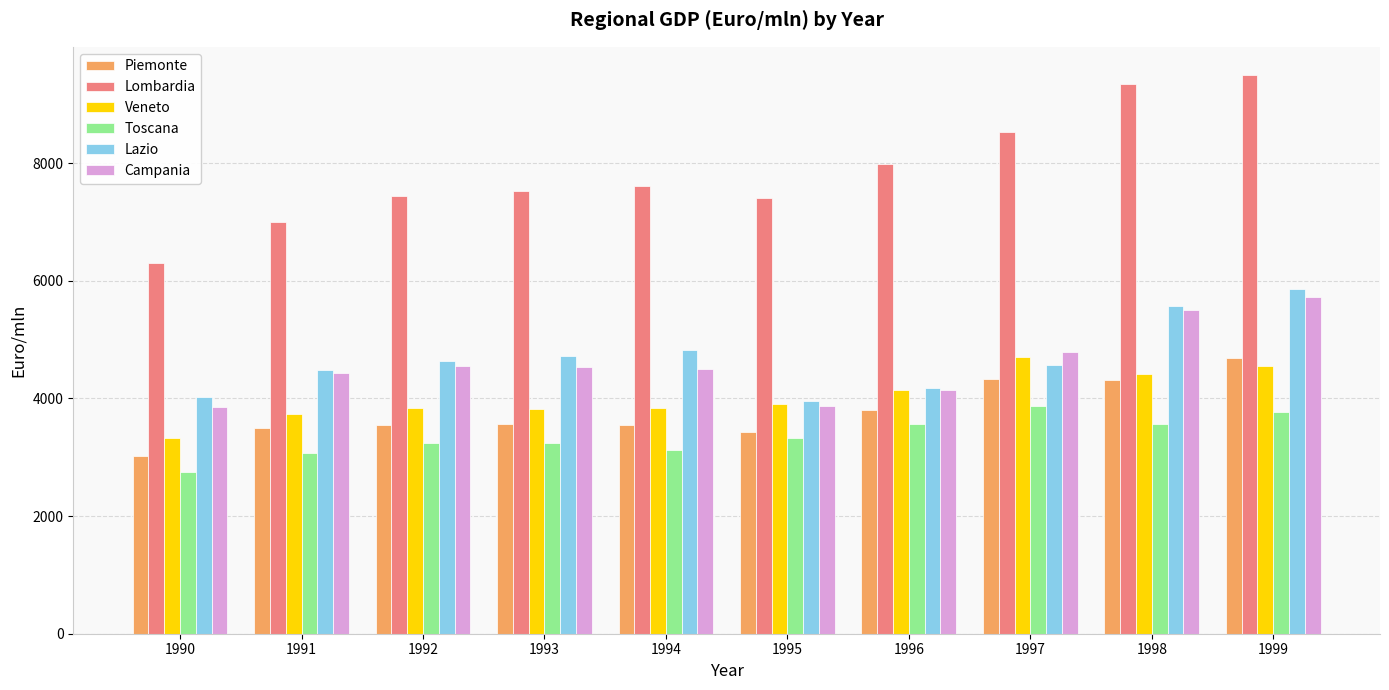

What are all the series names shown in the legend?

Piemonte, Lombardia, Veneto, Toscana, Lazio, Campania